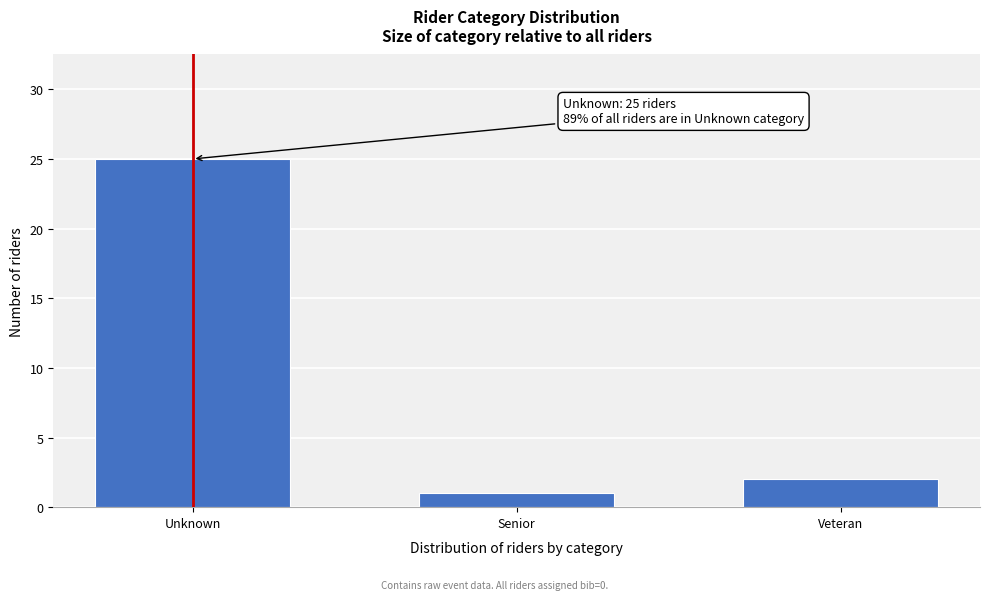

Reading left to right, transcribe all the data shown in this chart.

25	1	2